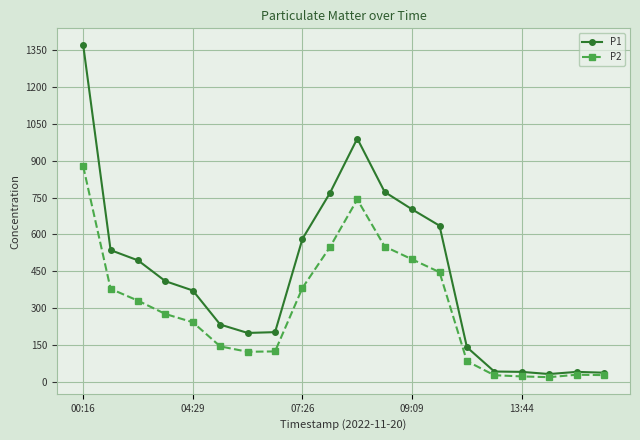

Which series has the largest total across all categories?

P1